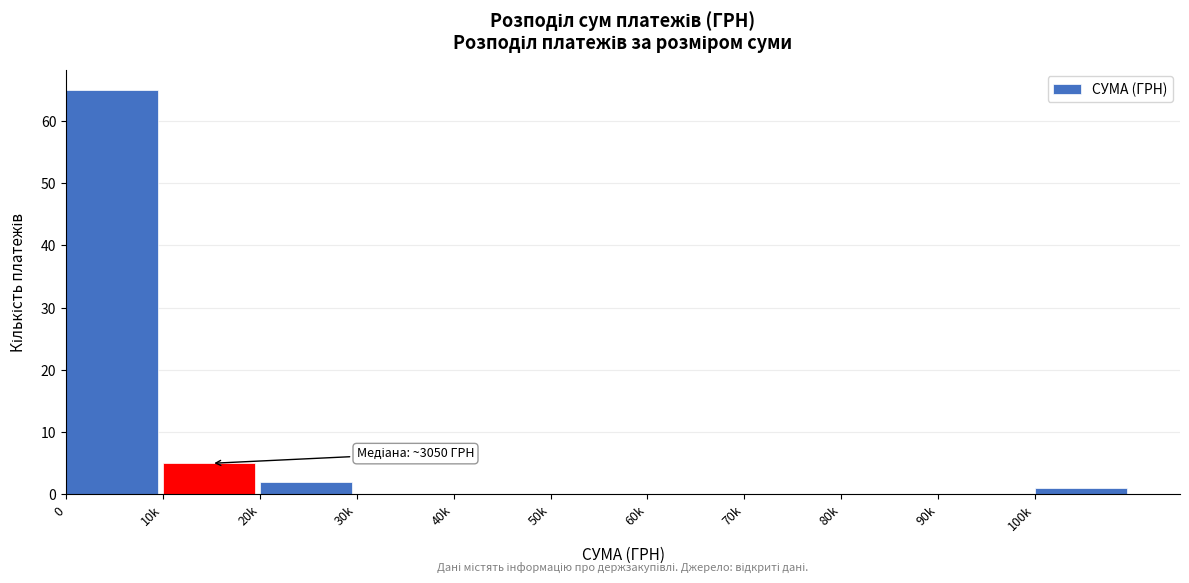

Reading left to right, list all the values displayed in this chart.

0=65	10k=5	20k=2	30k=0	40k=0	50k=0	60k=0	70k=0	80k=0	90k=0	100k=1